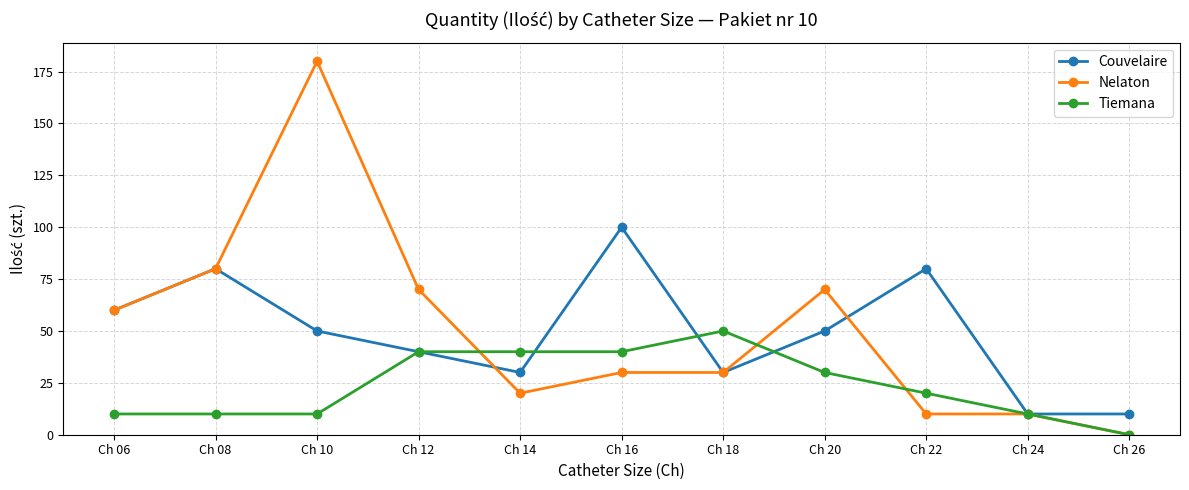

The Couvelaire series shows 50 at Ch 10. True or false?

True